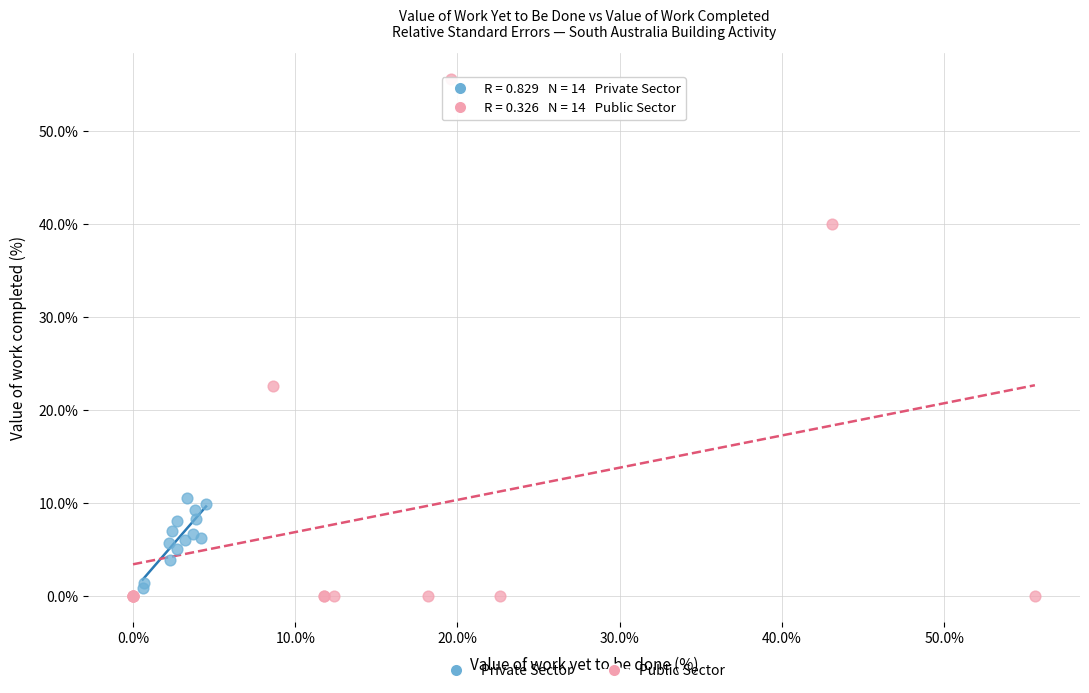

Which series has the widest spread of Y values?

Public Sector